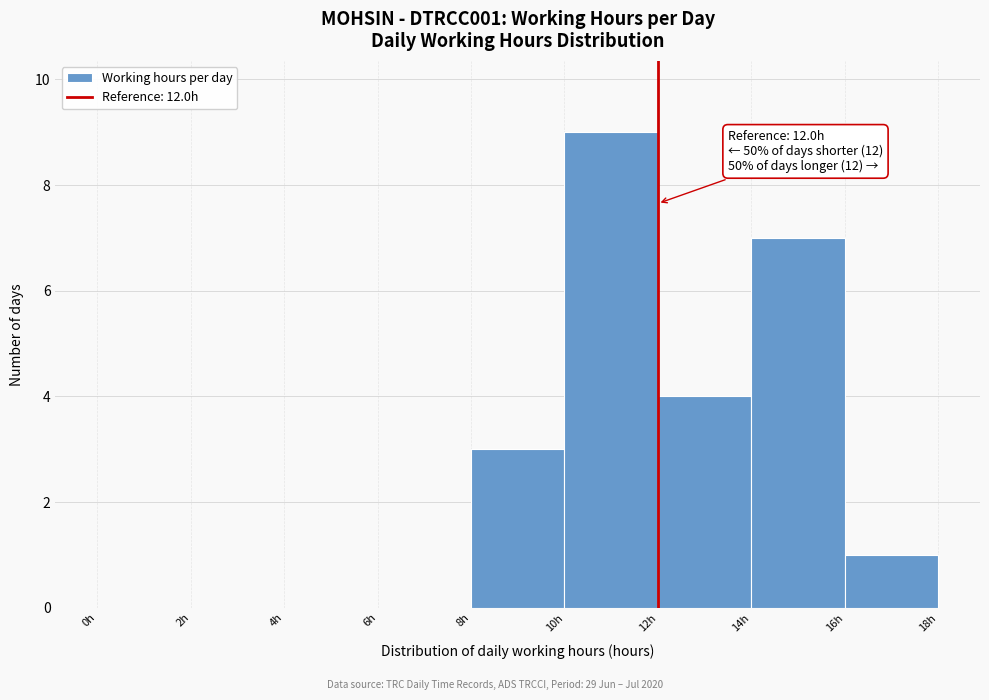

Over which range of the x-axis is the bar tallest?

10 to 12